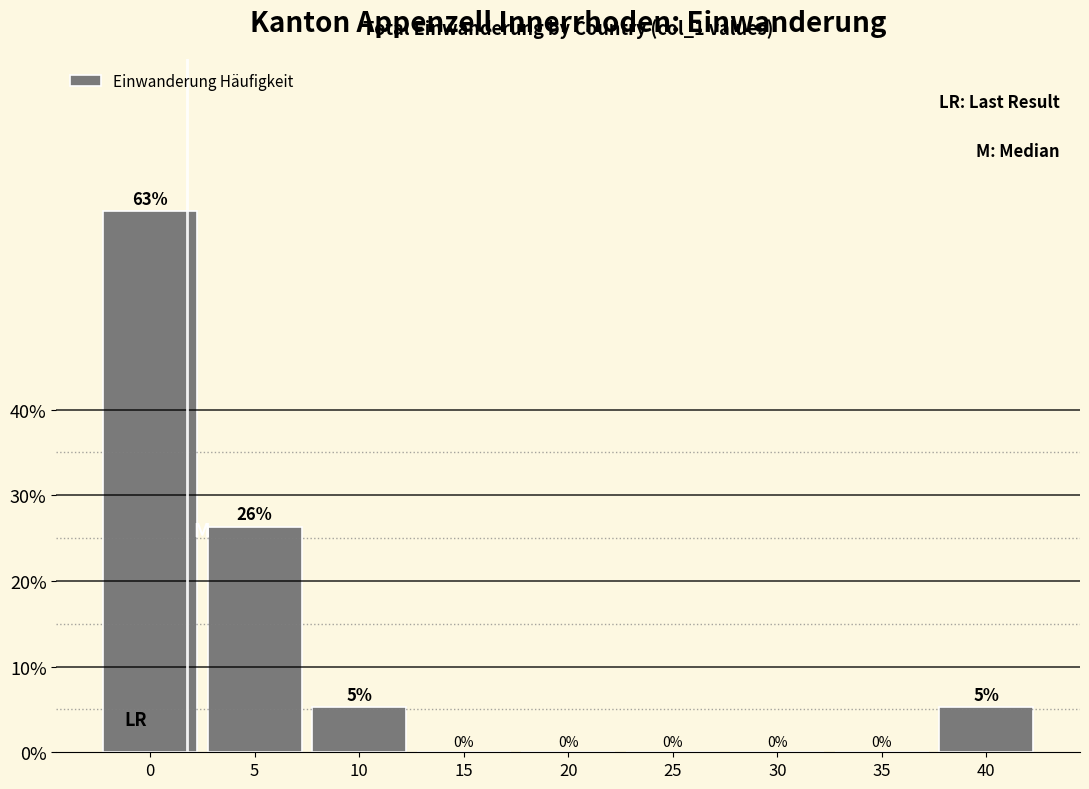

Between 5 and 40, which is larger?

5